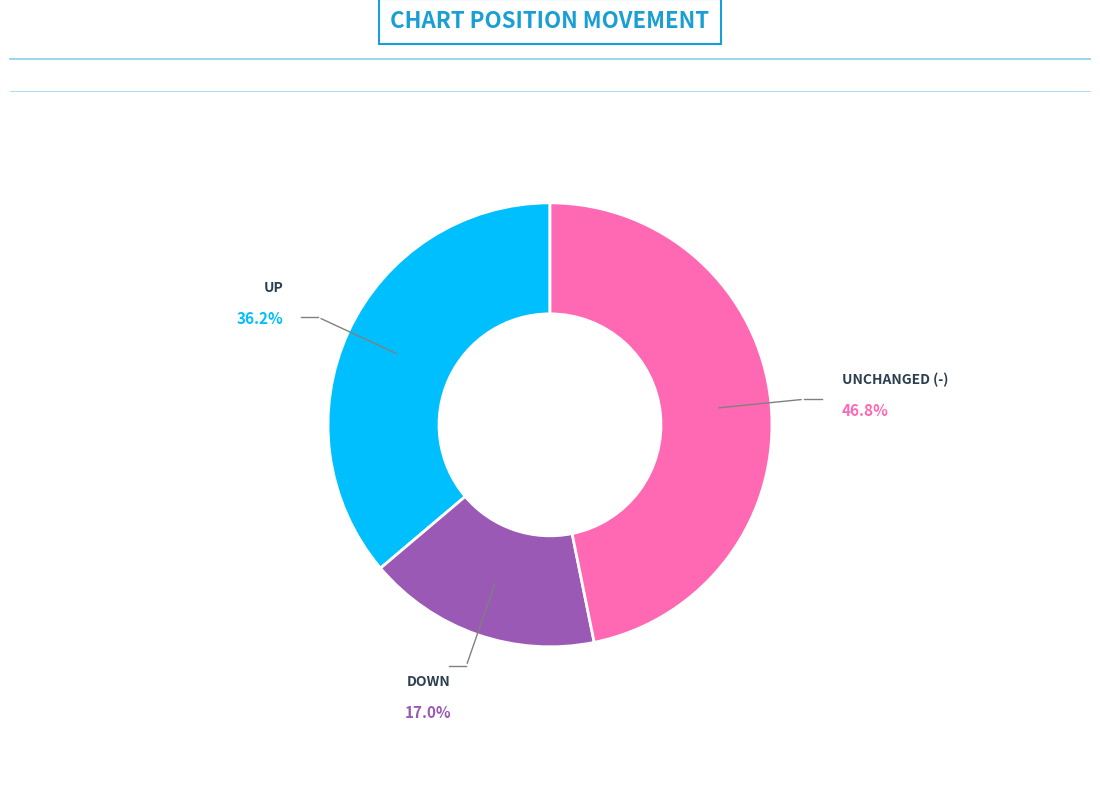

Is there any slice that represents more than half of the pie?

No